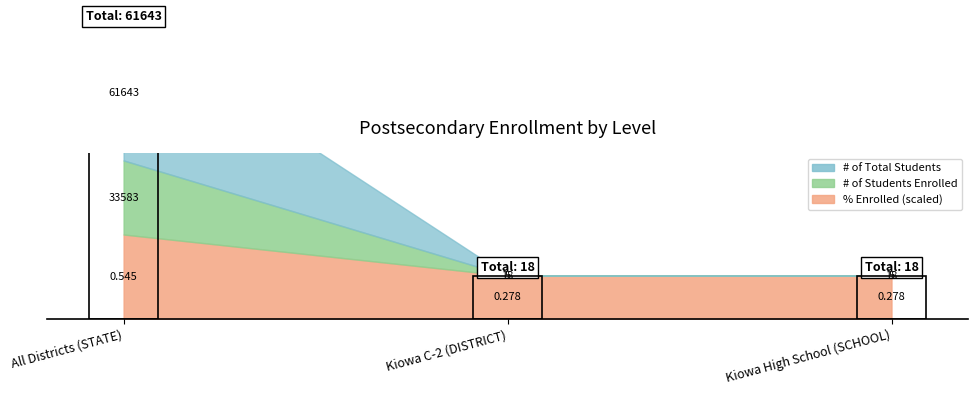

Which category has the lowest value across all series?

Kiowa C-2 (DISTRICT)